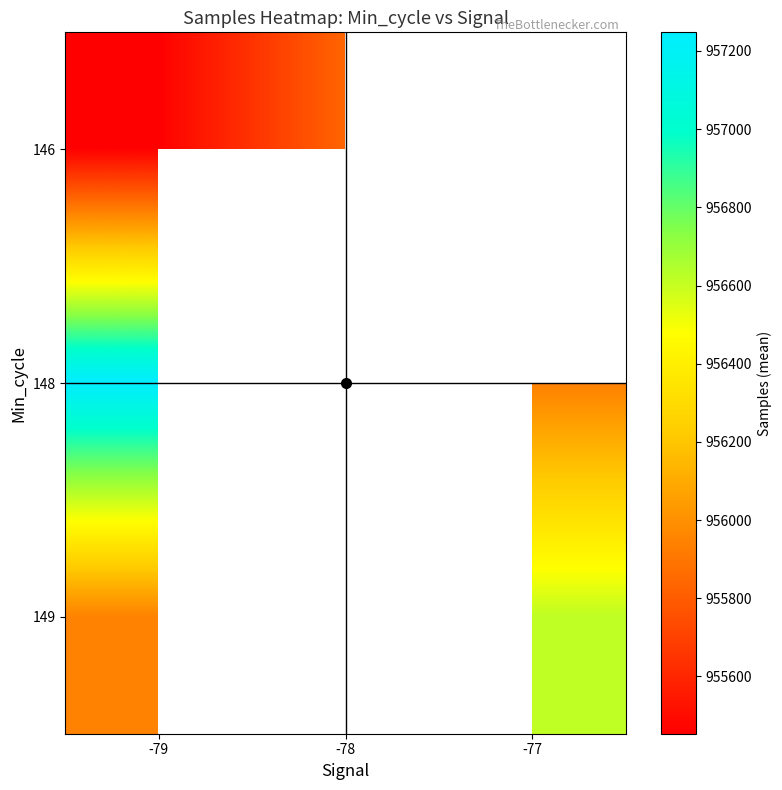

Rank the series by their maximum value, from highest to lowest.

148, 149, 146